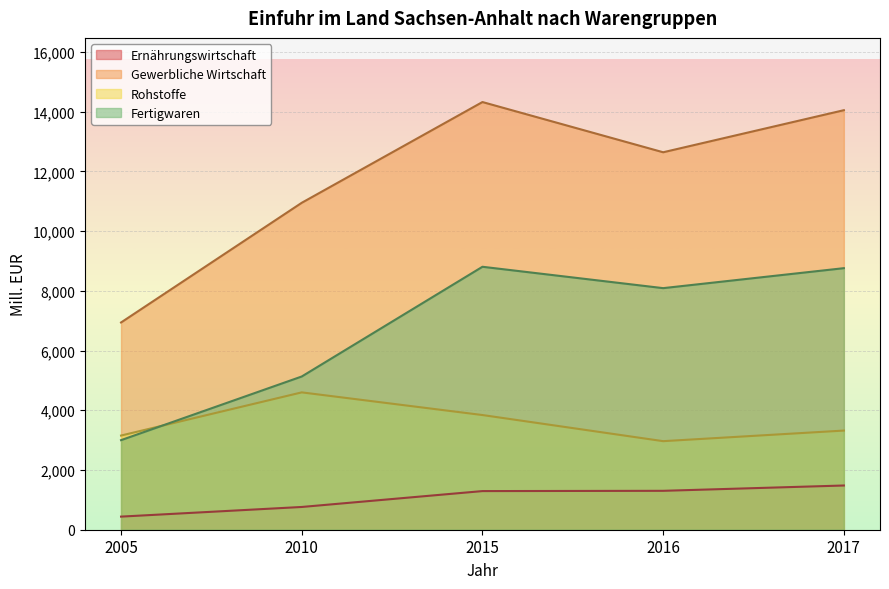

True or false: Rohstoffe has more than 1 interior local peaks.

False